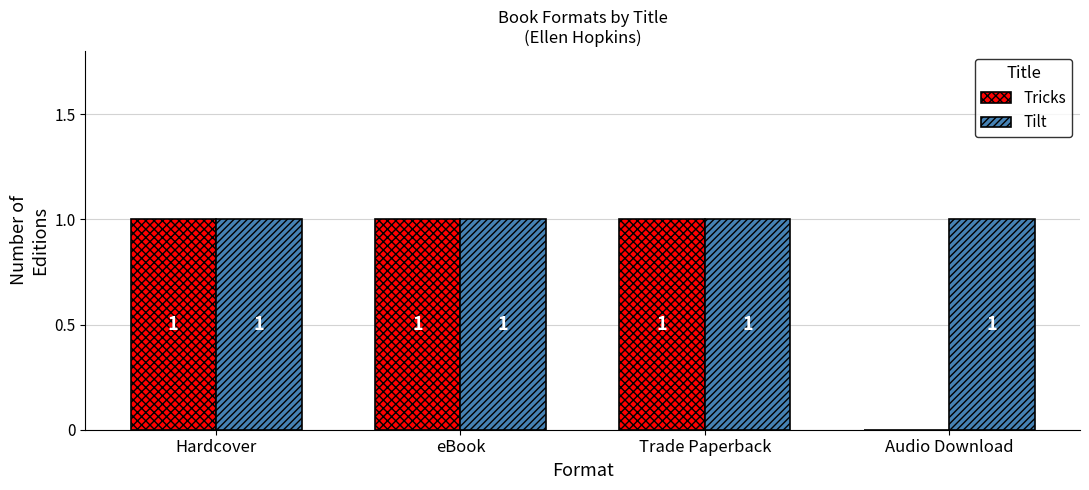

True or false: Tricks has a value of 1 at eBook.

True